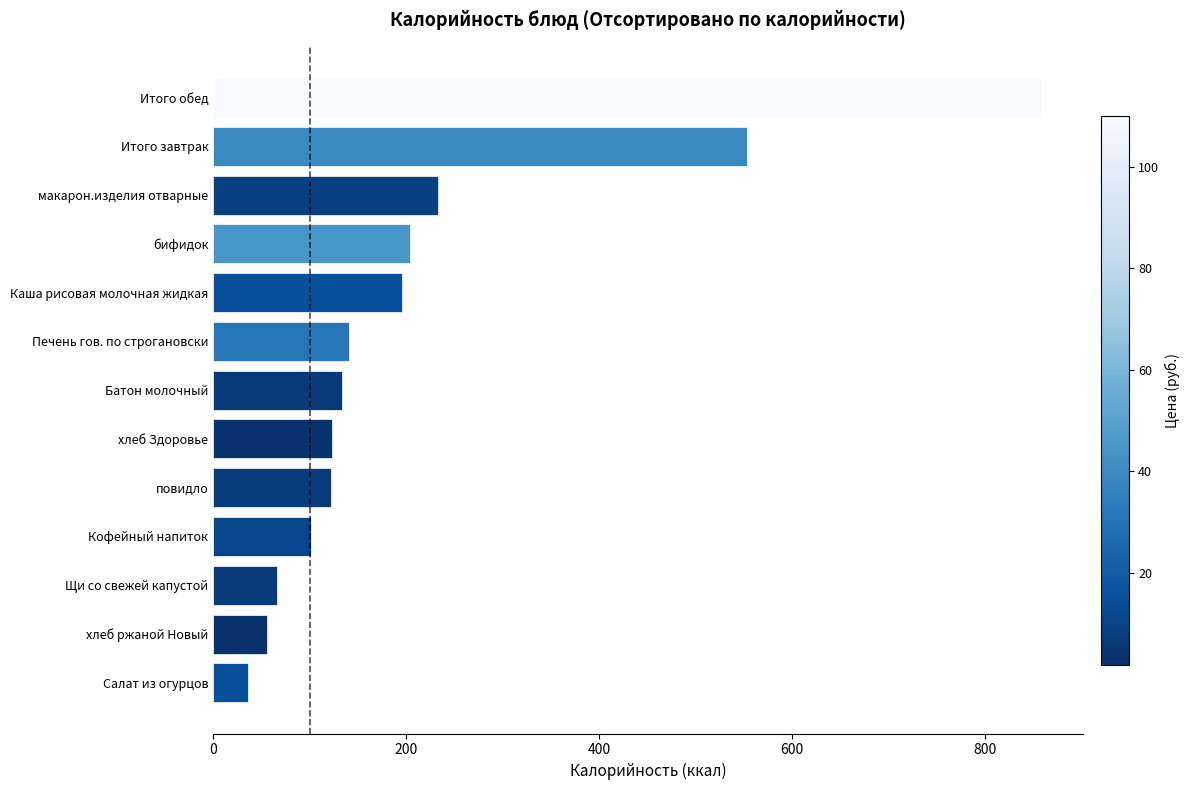

What is the difference between the maximum and second lowest values?

802.7